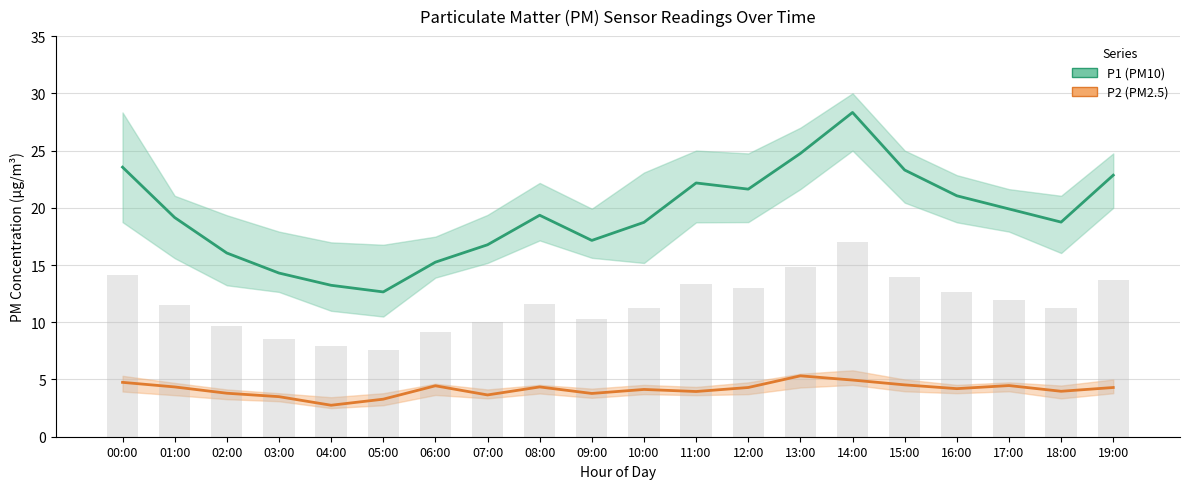

At 09:00, list the series in order from smallest to largest.

P2 (PM2.5), P1 (PM10)